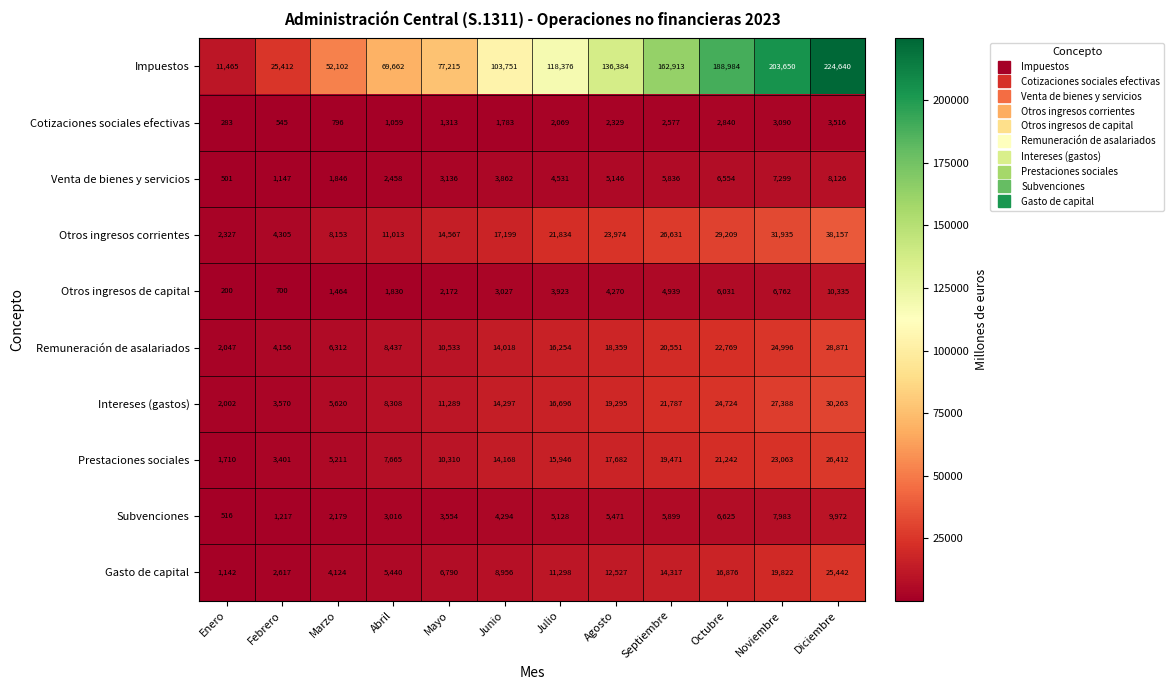

Between Octubre and Diciembre, which series saw the biggest shift?

Impuestos